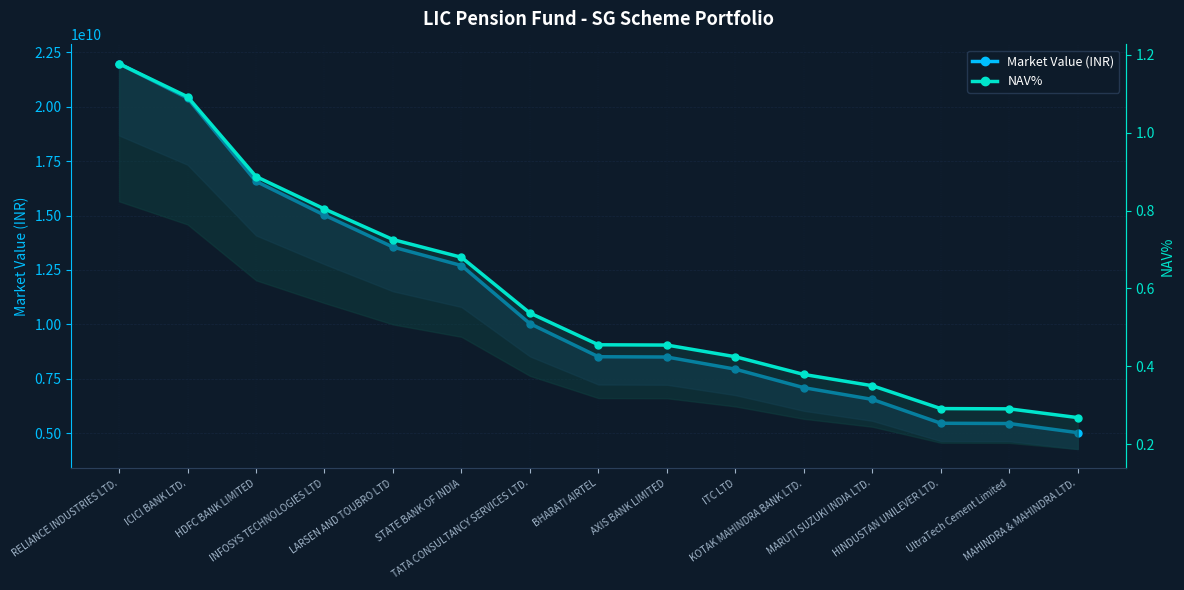

At which label does Market Value (INR) first exceed 8510978147?

RELIANCE INDUSTRIES LTD.